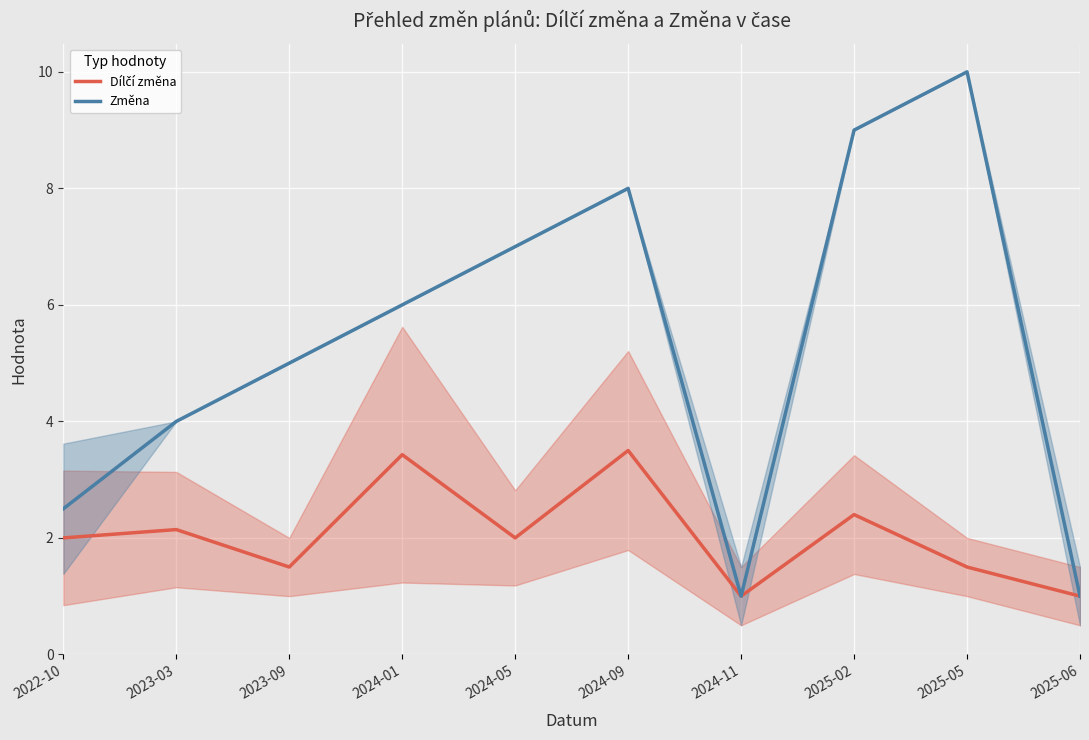

How many values in the Změna series exceed 6?

4